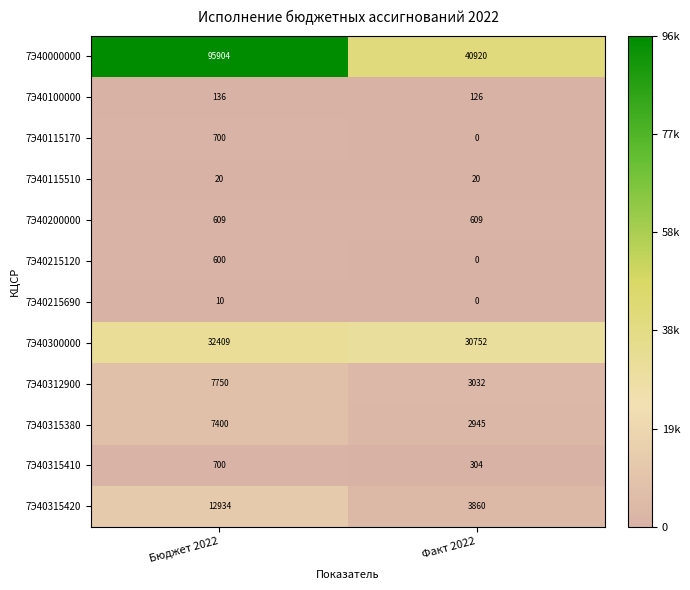

How many data points does each series have?

2